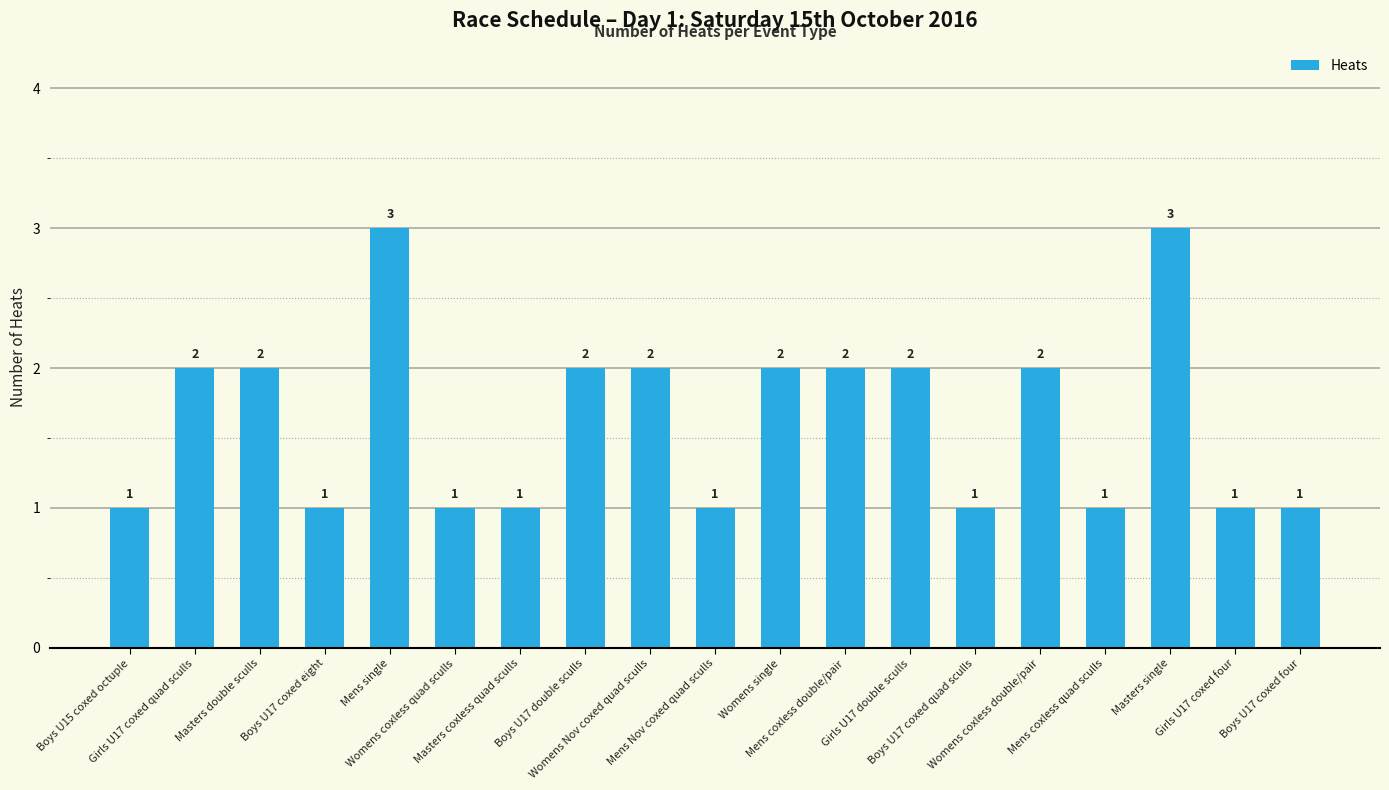

What is the value of the 14th bar from the left?

1